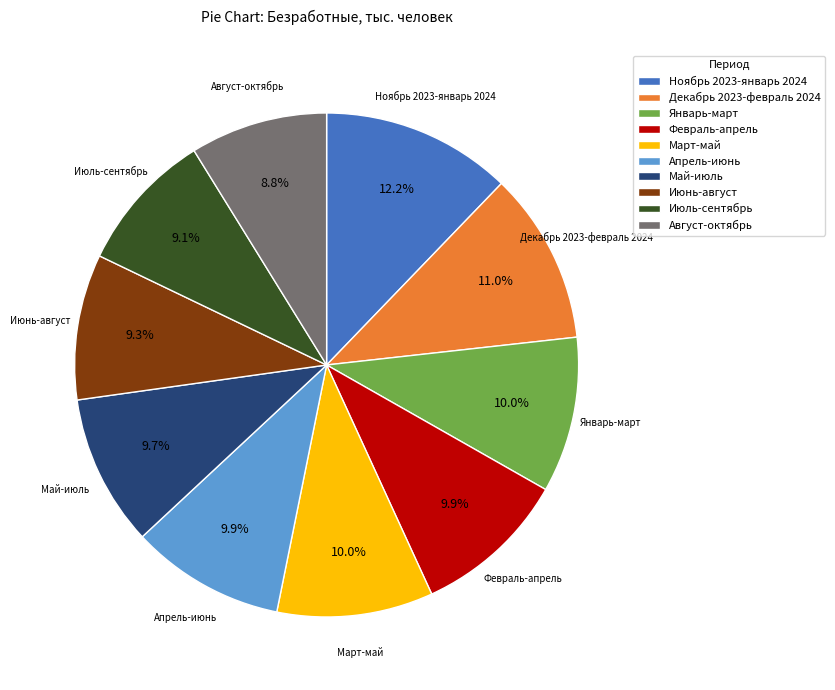

Approximately how many times larger is the value at Май-июль compared to Ноябрь 2023-январь 2024?

0.8